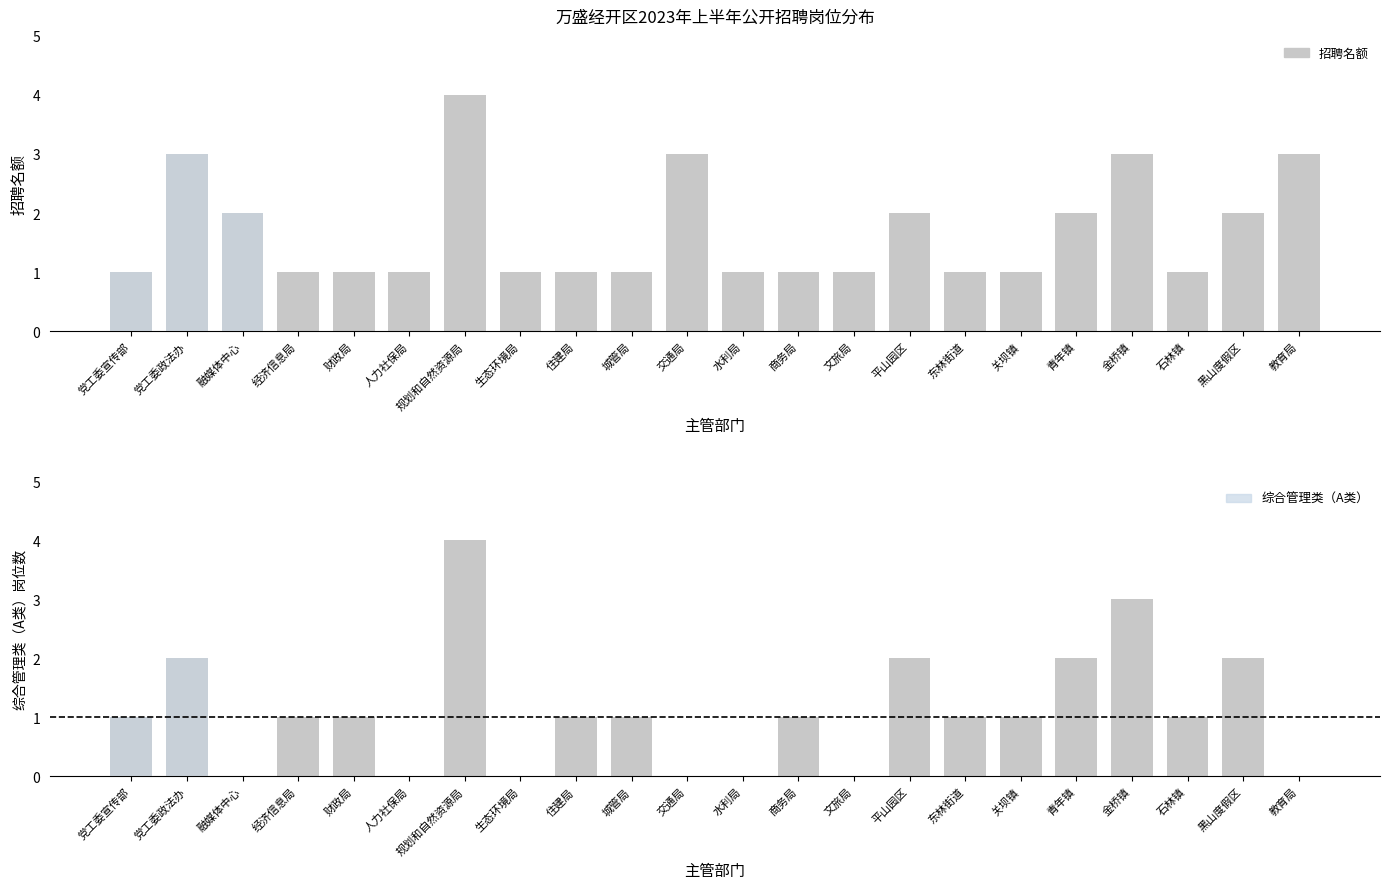

Between 教育局 and 青年镇, which is larger?

教育局